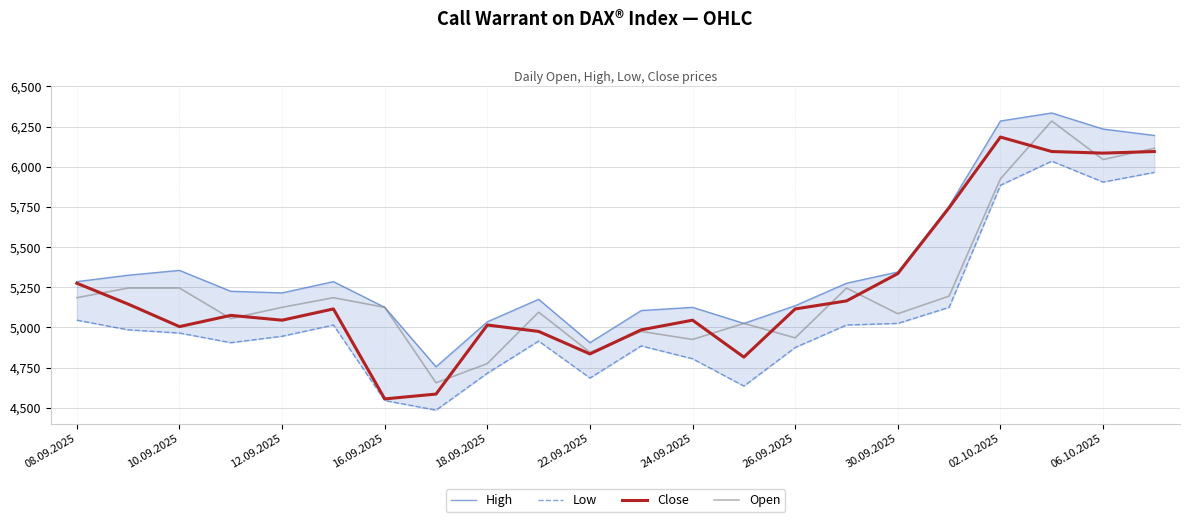

At how many categories does at least one series exceed 5553?

5